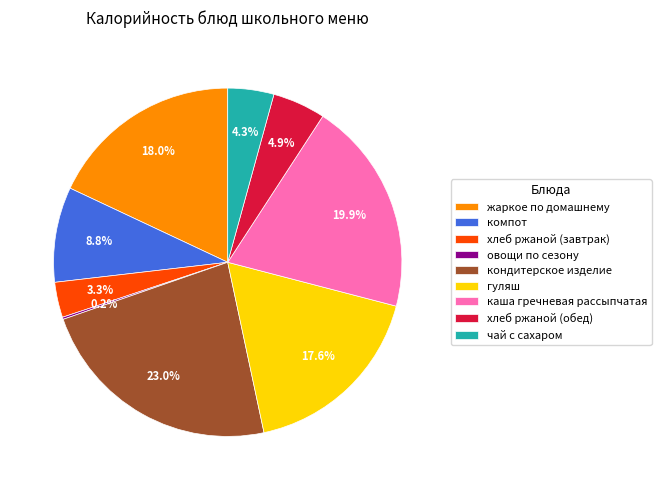

To the nearest percent, what is the difference between the хлеб ржаной (обед) and кондитерское изделие slice percentages?

18%